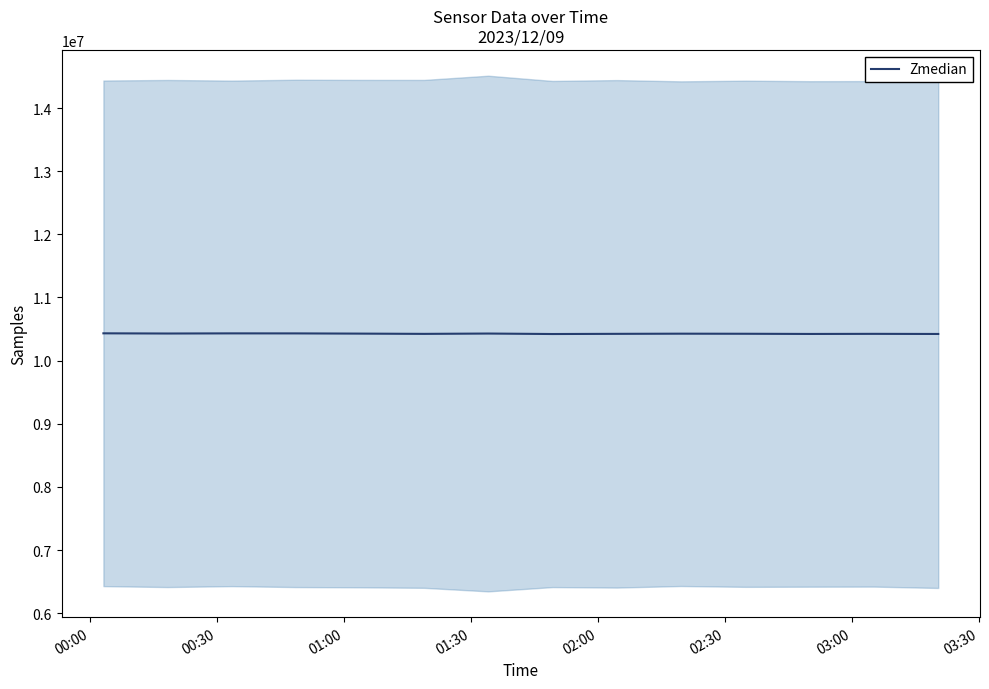

What is the highest value of the Zmedian series?

10432039